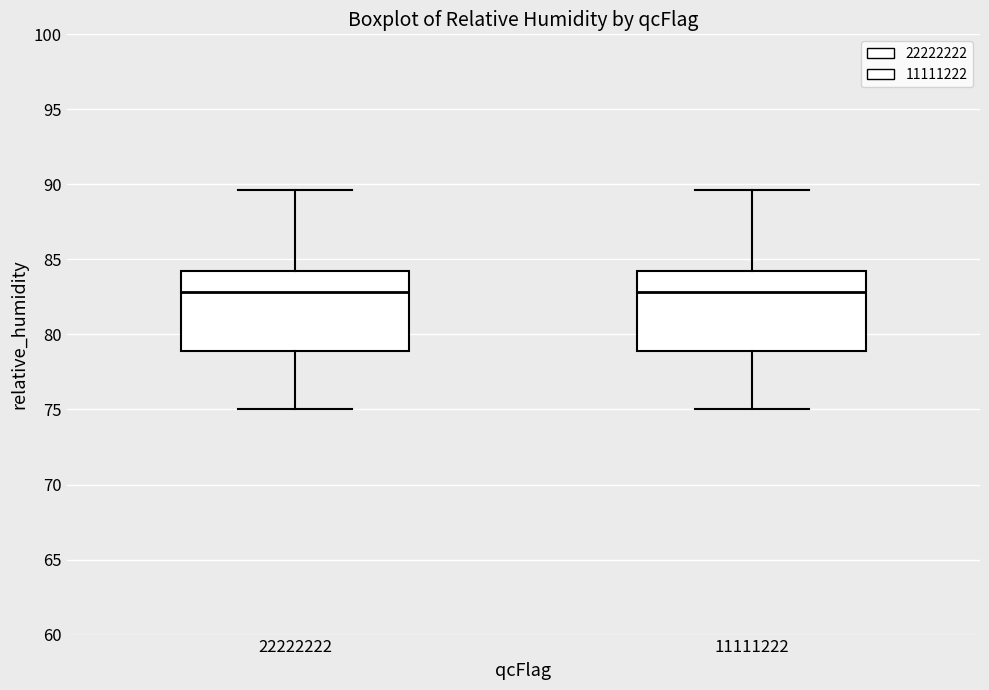

Where does the median line of the box at x = 11111222 sit on the y-axis? The values are not printed on the chart, so give them approximately, as read against the axis.

83.0